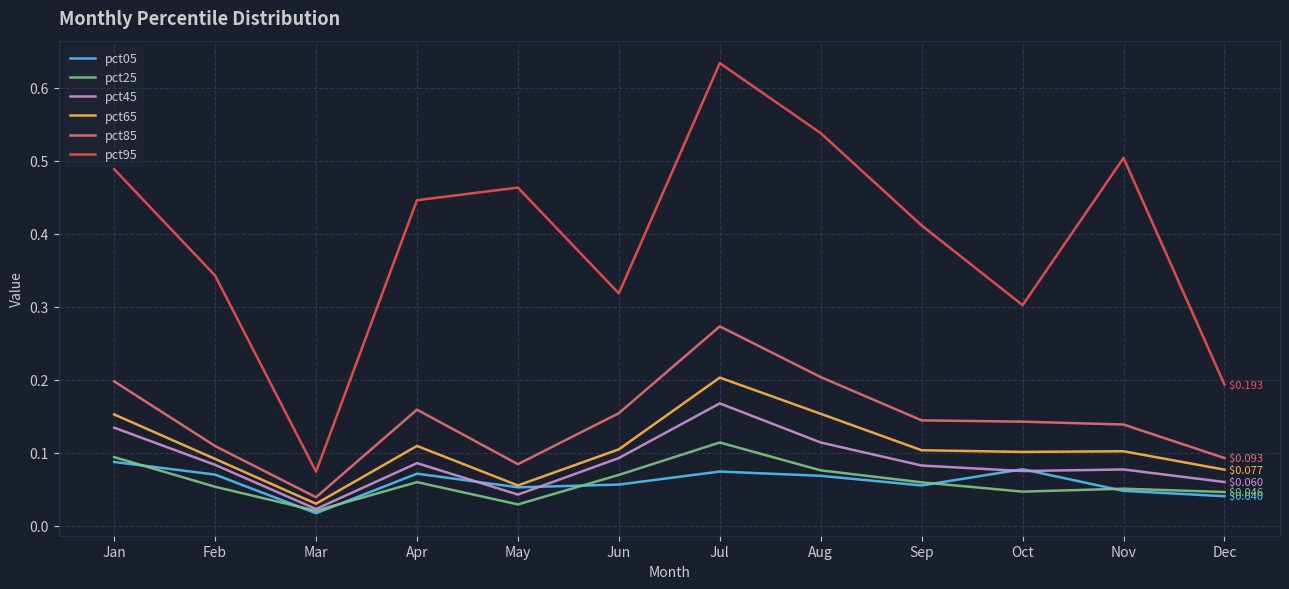

At which category is the sum across all series the highest?

Jul